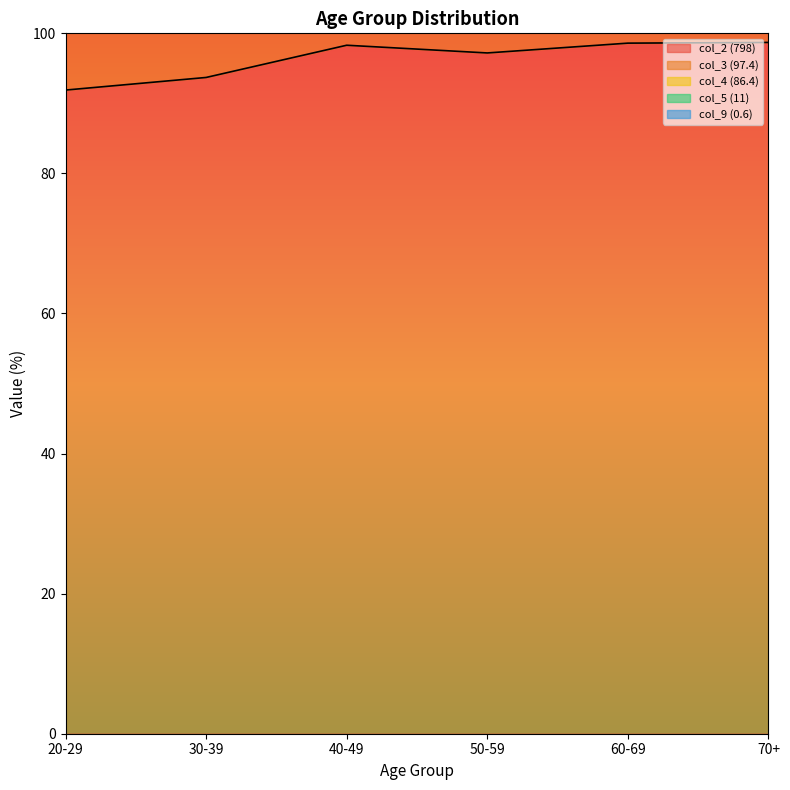

Between 20-29 and 40-49, which is larger?

40-49